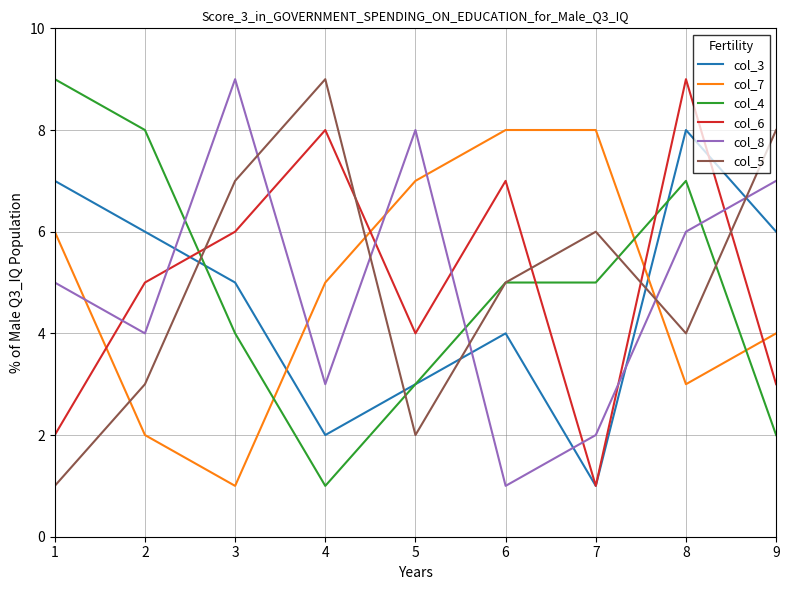

Is the value of col_7 at 9 greater than the value of col_8 at 8?

No